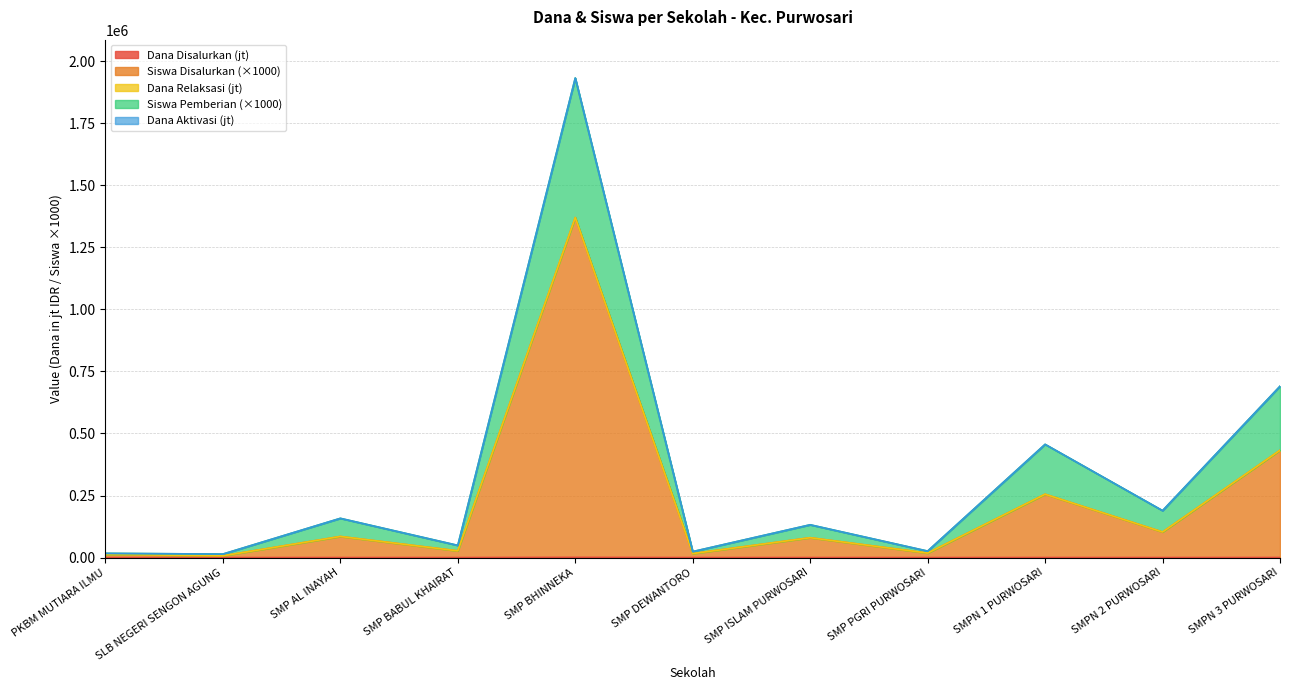

What is the difference between the maximum and minimum values in the Siswa Disalurkan series?

1362827.2